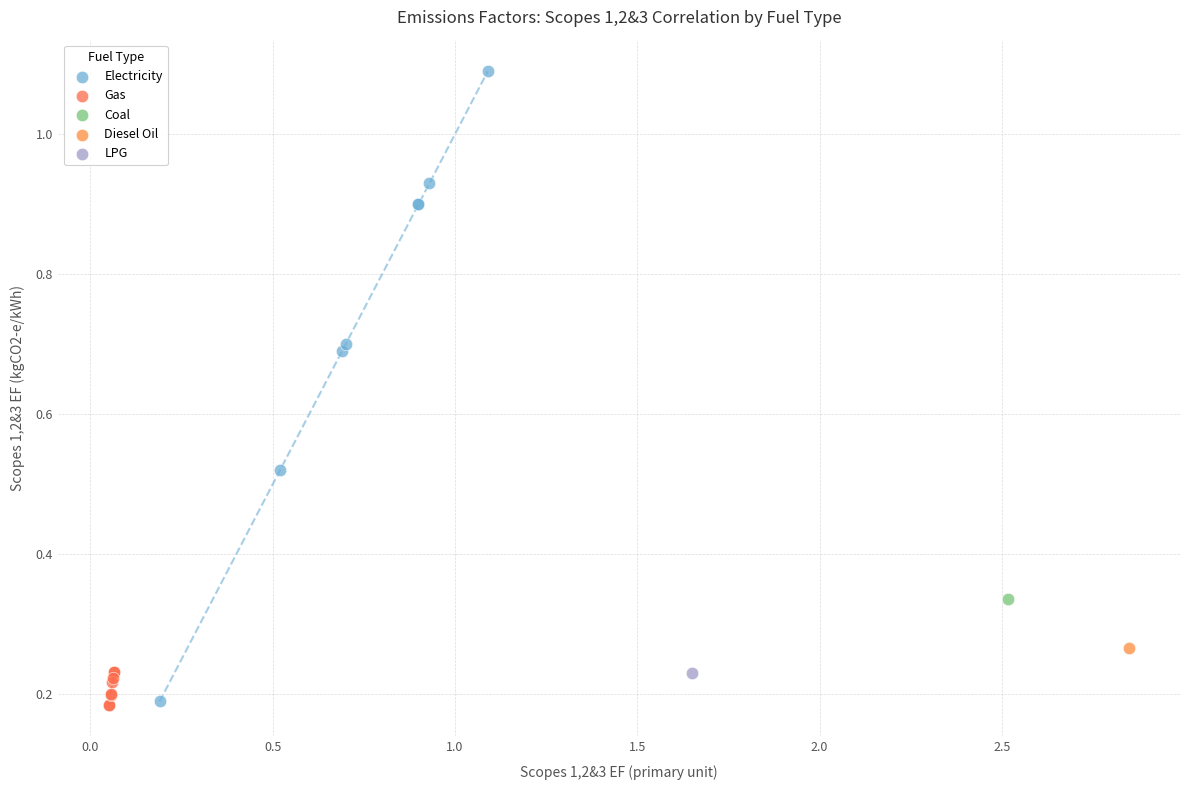

What are all the series names shown in the legend?

Electricity, Gas, Coal, Diesel Oil, LPG